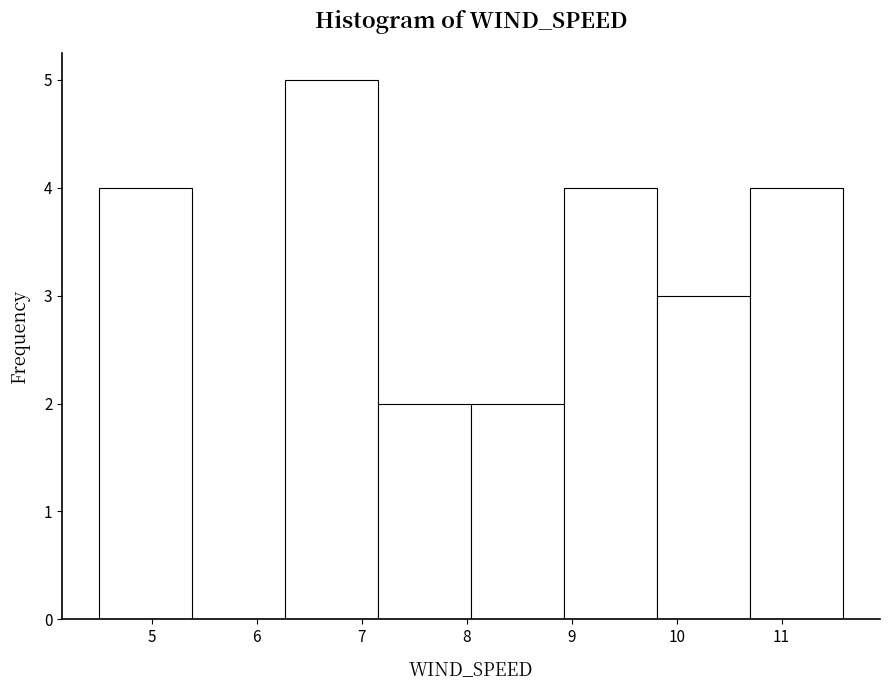

Which range on the x-axis has the tallest bar?

6.3 to 7.2